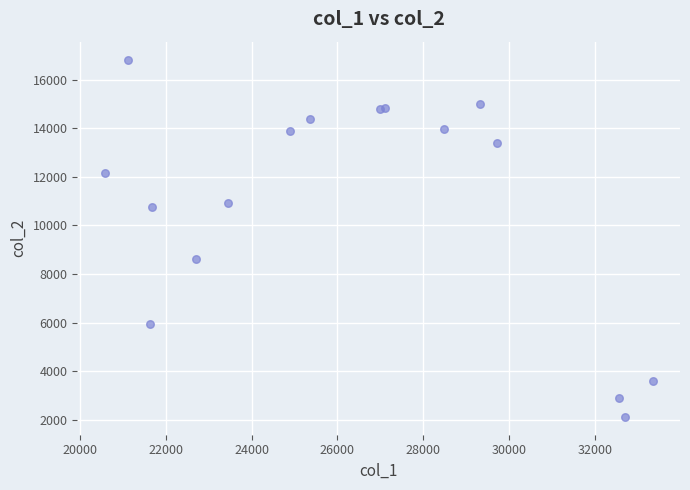

What Y value in the scatter plot is closest to 9477?

8632